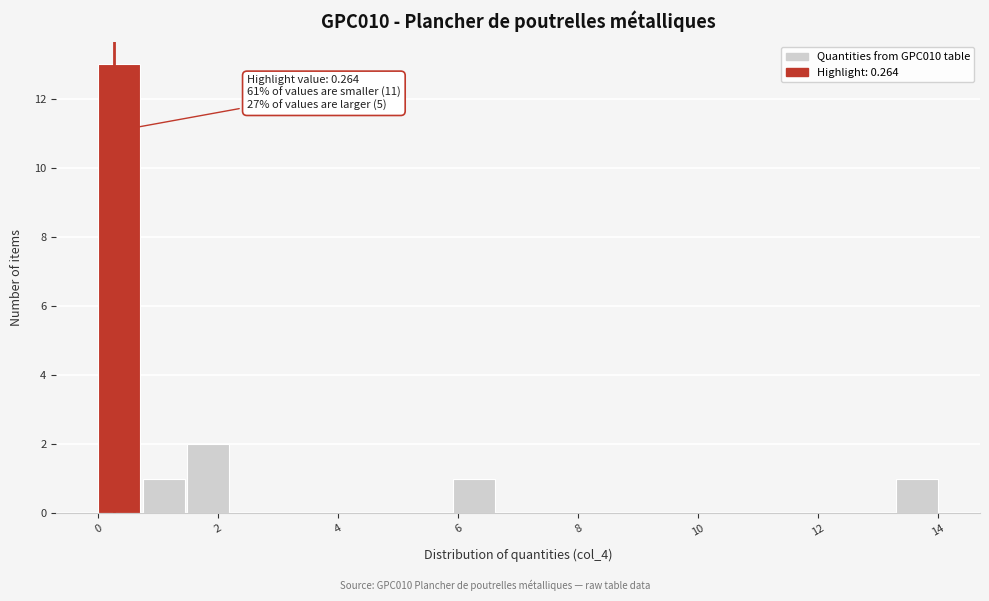

Read against the x-axis, roughly where is the centre of the tallest bar?

0.4